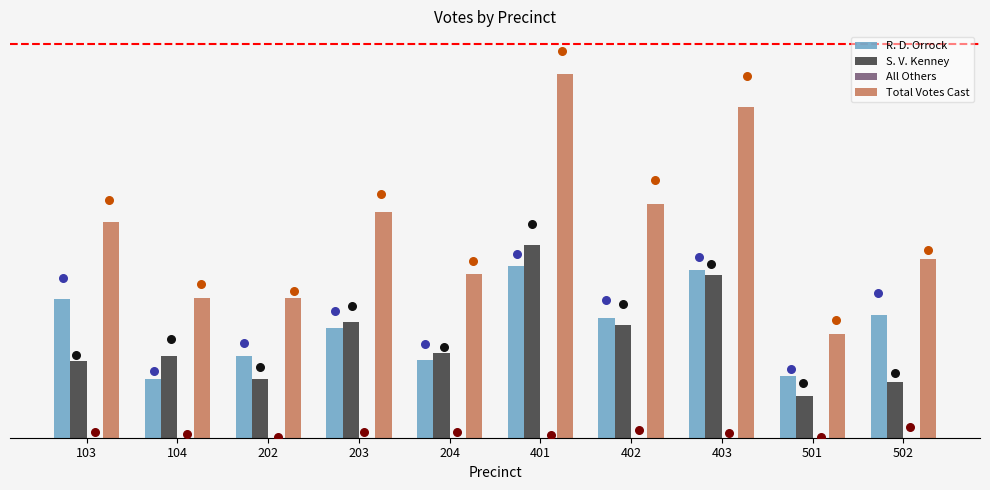

At how many categories does at least one series exceed 309?

1